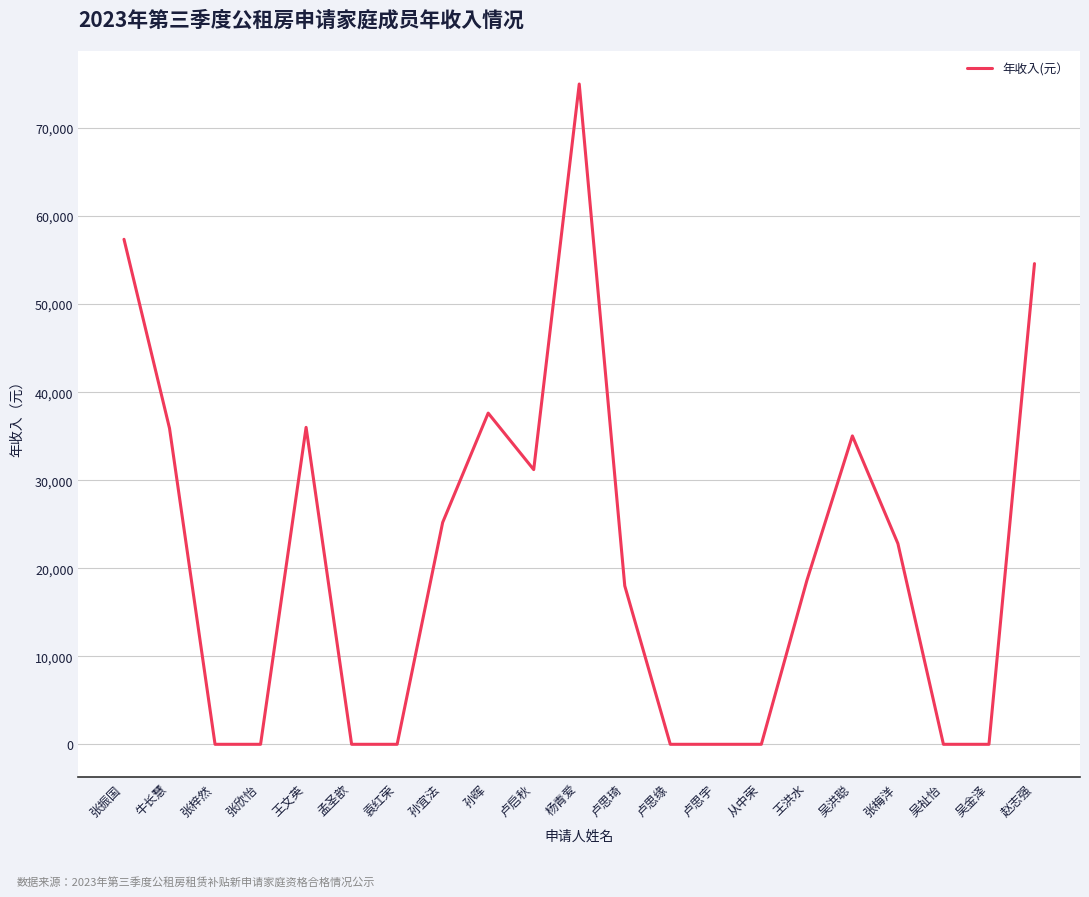

What is the ratio of the value at 孙宜法 to the value at 张振国?

0.4